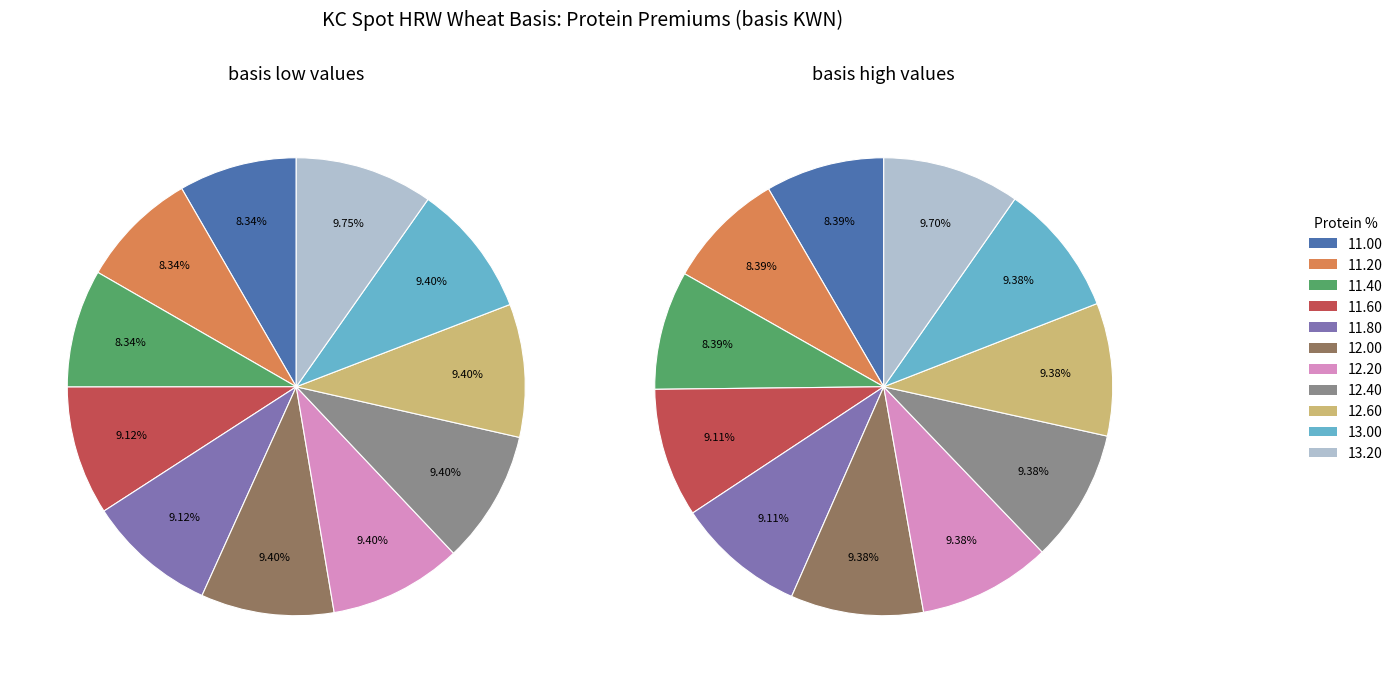

Which category has the biggest portion of the pie?

13.20